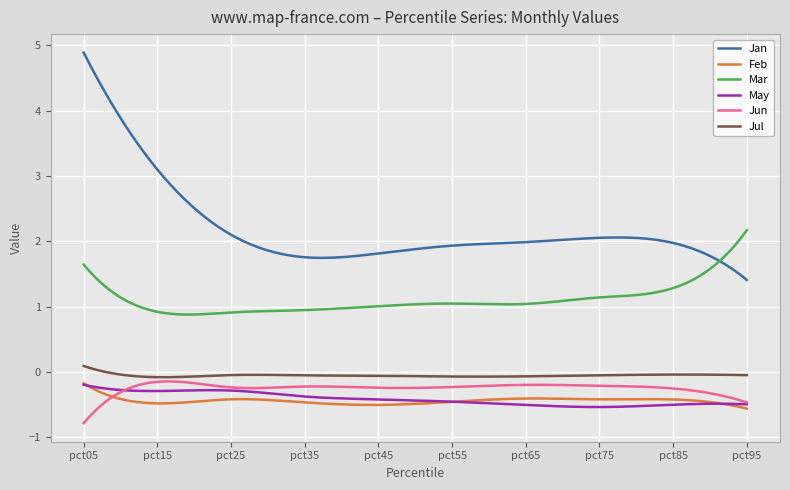

What are all the series names shown in the legend?

Jan, Feb, Mar, May, Jun, Jul